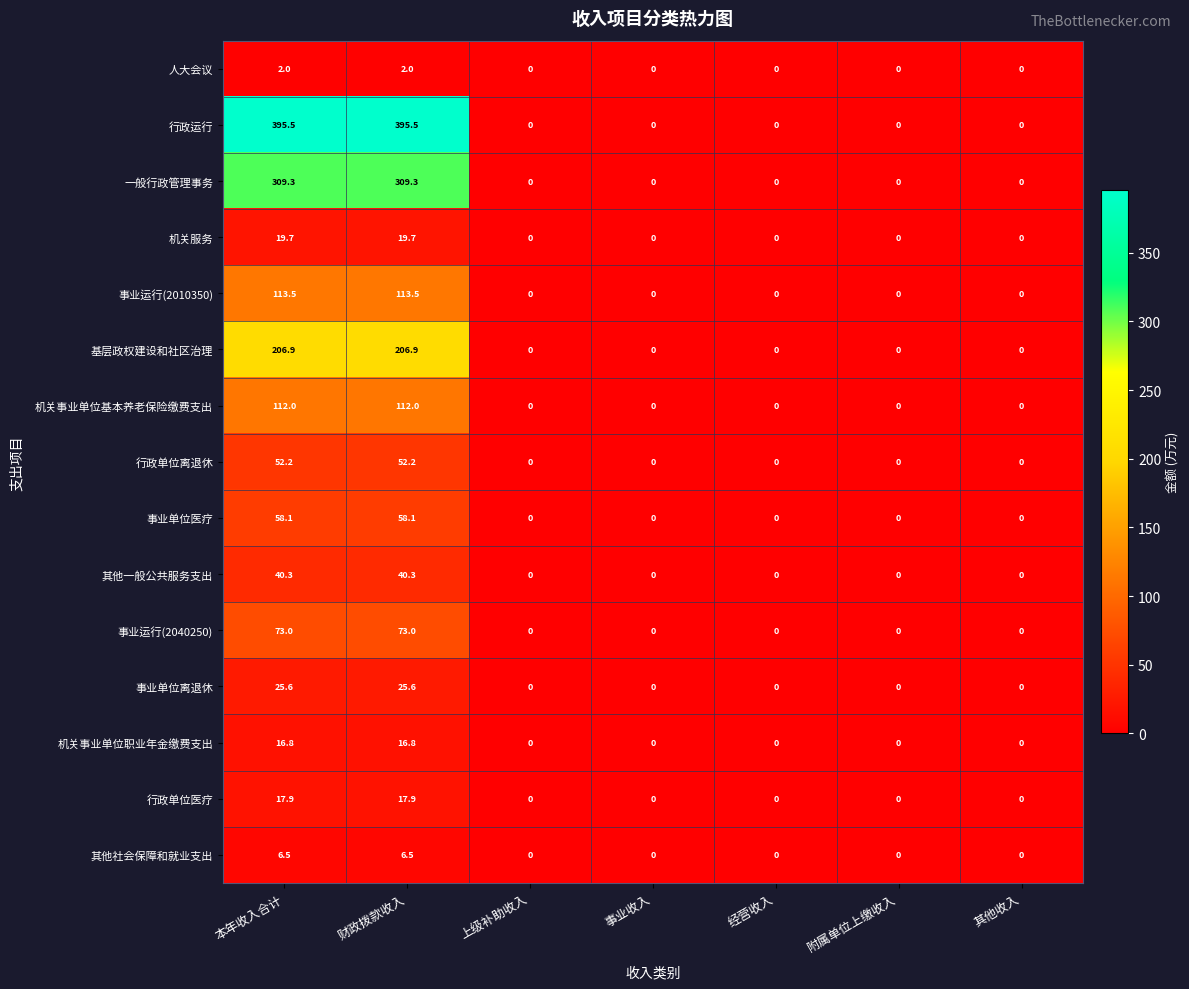

Which series has the largest total across all categories?

行政运行